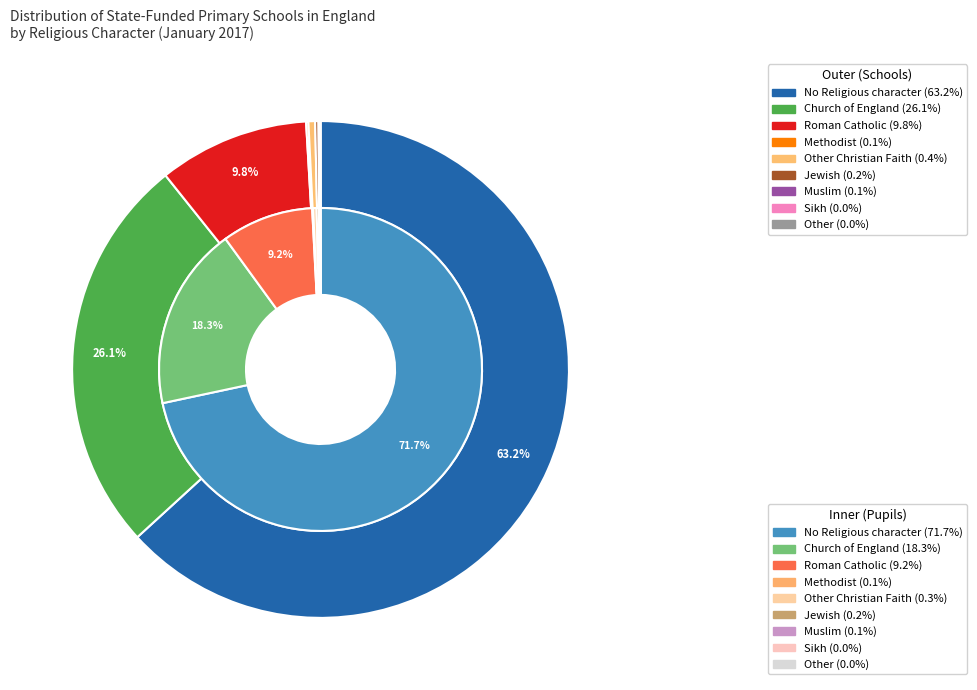

How many slices are in this pie chart?

9